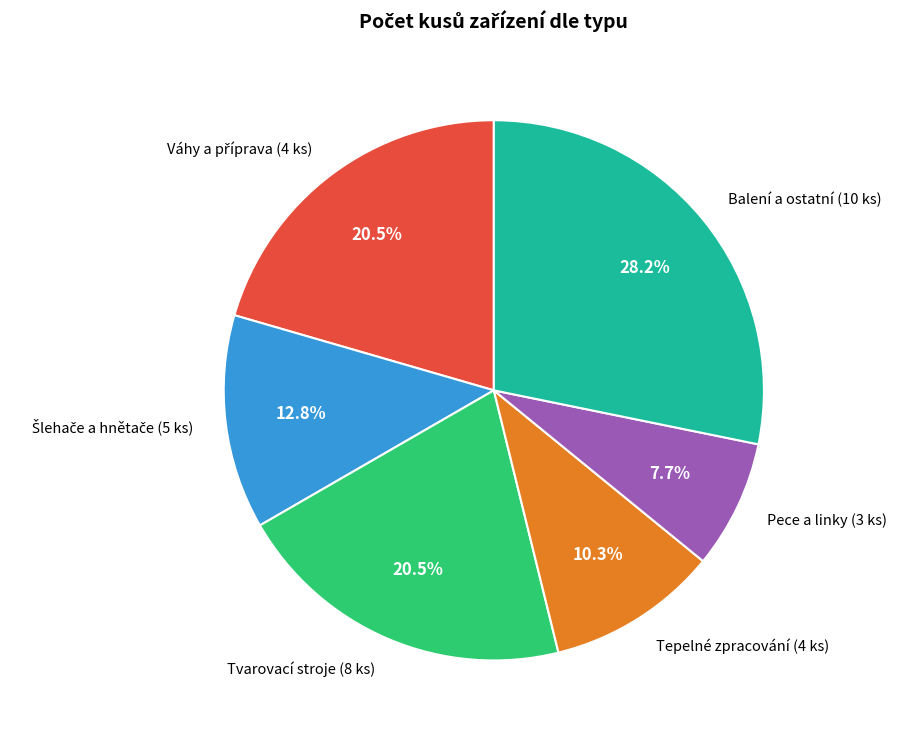

Is there a majority slice in this chart?

No